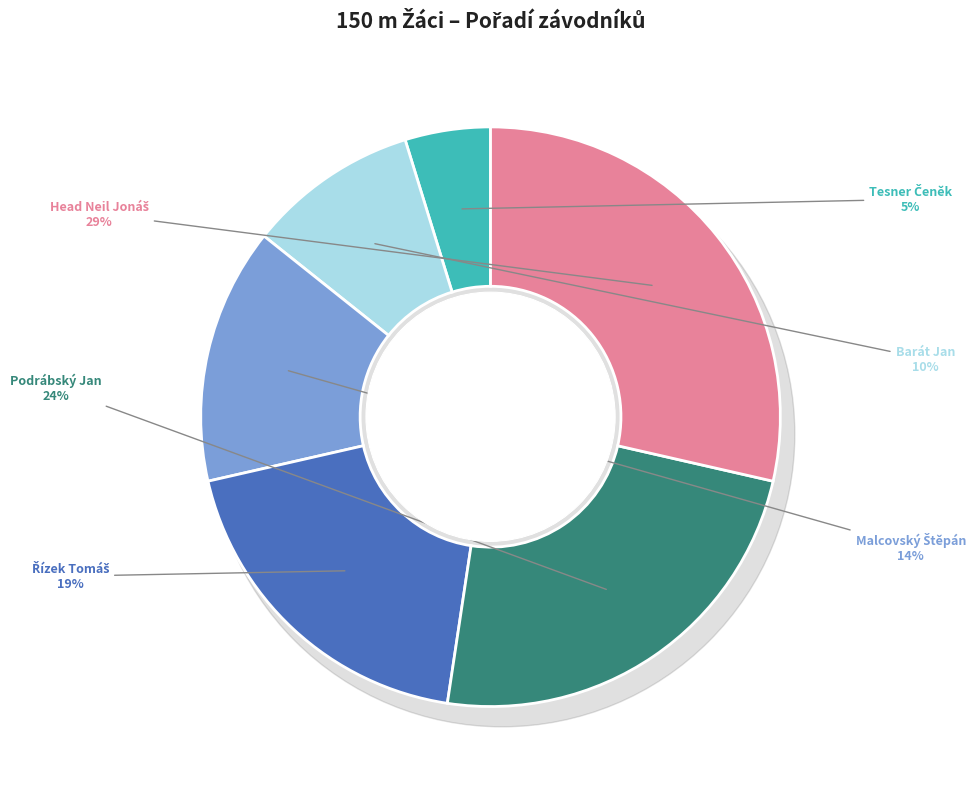

How much of the chart is everything except Barát Jan?

90.5%